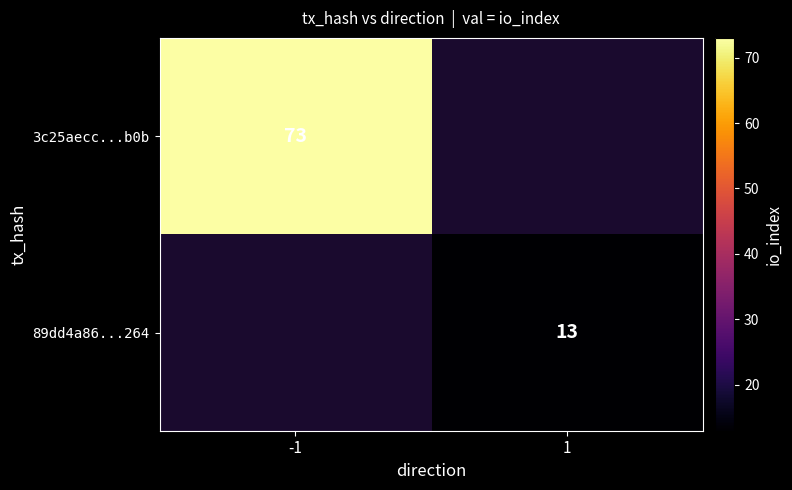

The value of 3c25aecc...b0b at -1 is 73. True or false?

True